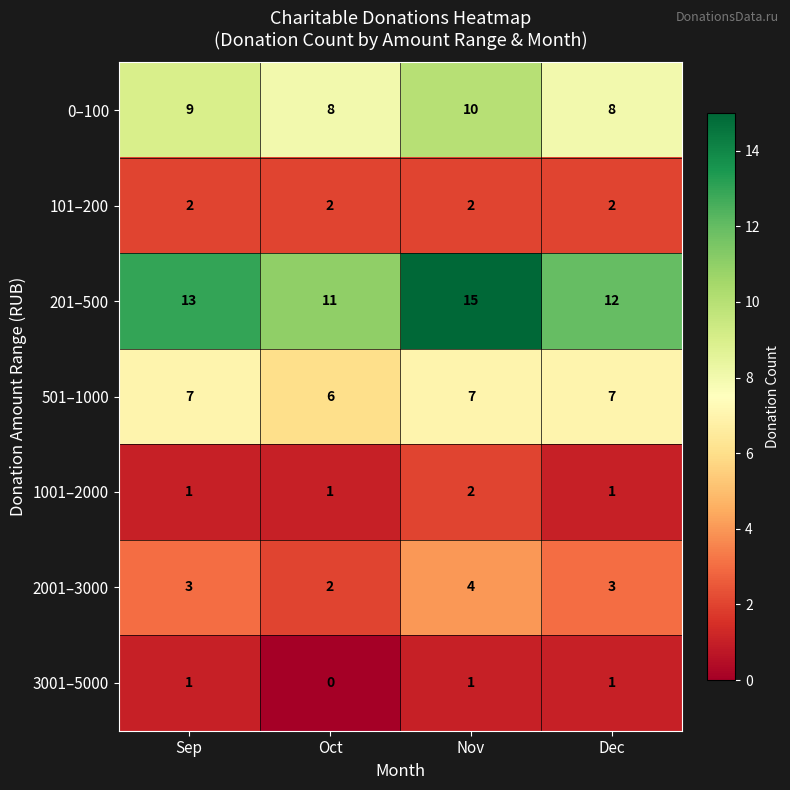

The value of 1001–2000 at Sep is 0. True or false?

False